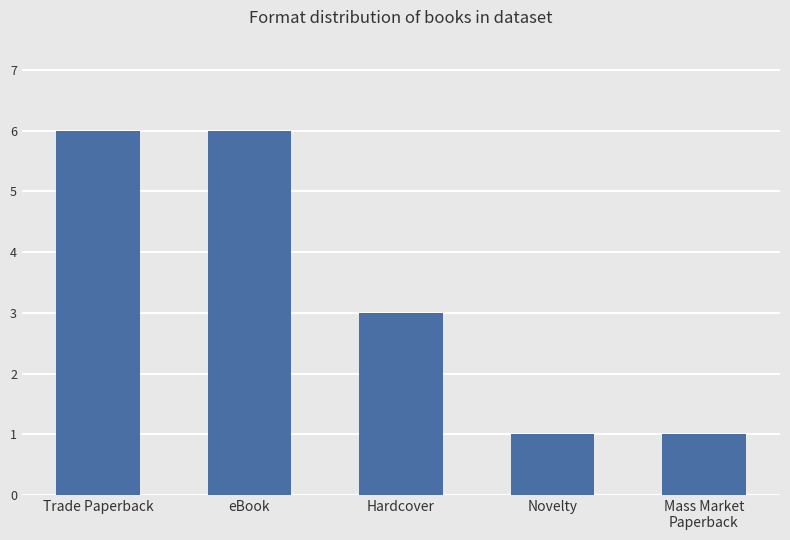

Reading right to left, extract all data points from this chart.

1	1	3	6	6